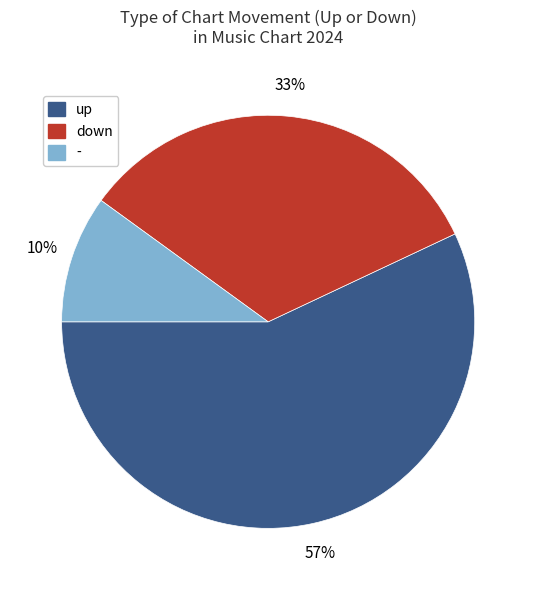

Do up and down together represent more than half of the pie?

Yes